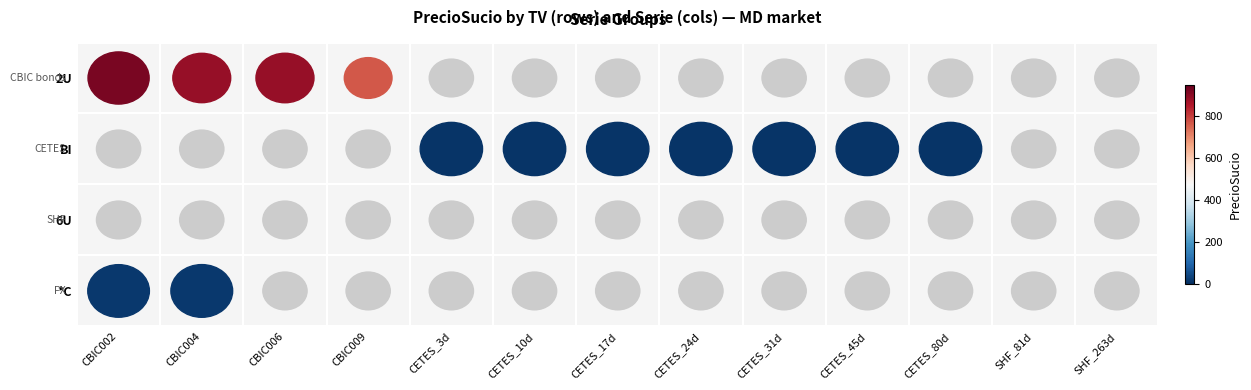

Is the value of MD_TV at 2U greater than the value of MD_BI at *C?

Yes